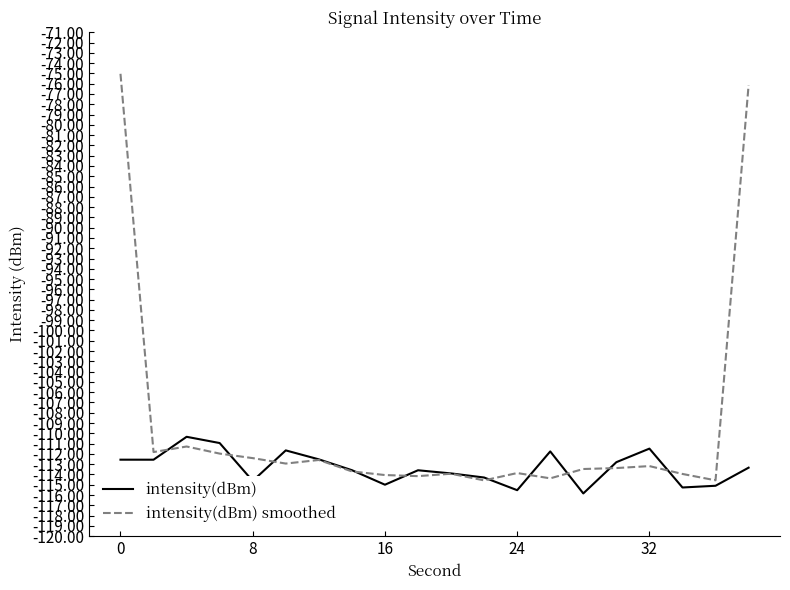

Is this an area chart (filled region under the line)?

No